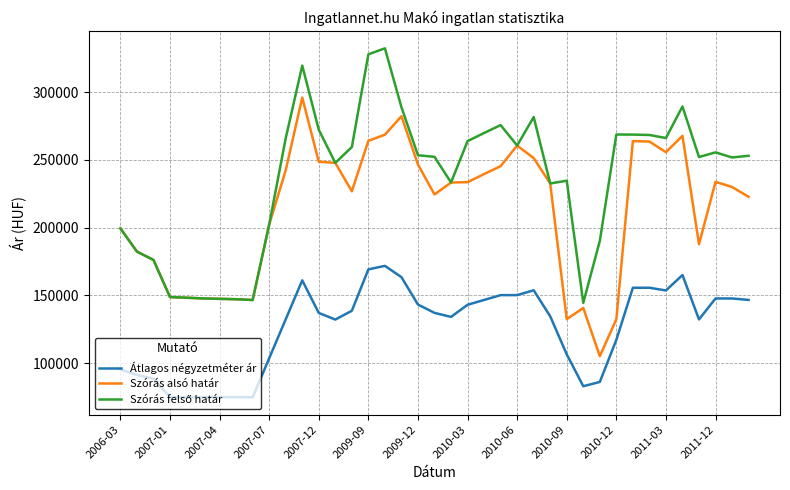

True or false: Átlagos négyzetméter ár and Szórás alsó határ intersect in this chart.

False